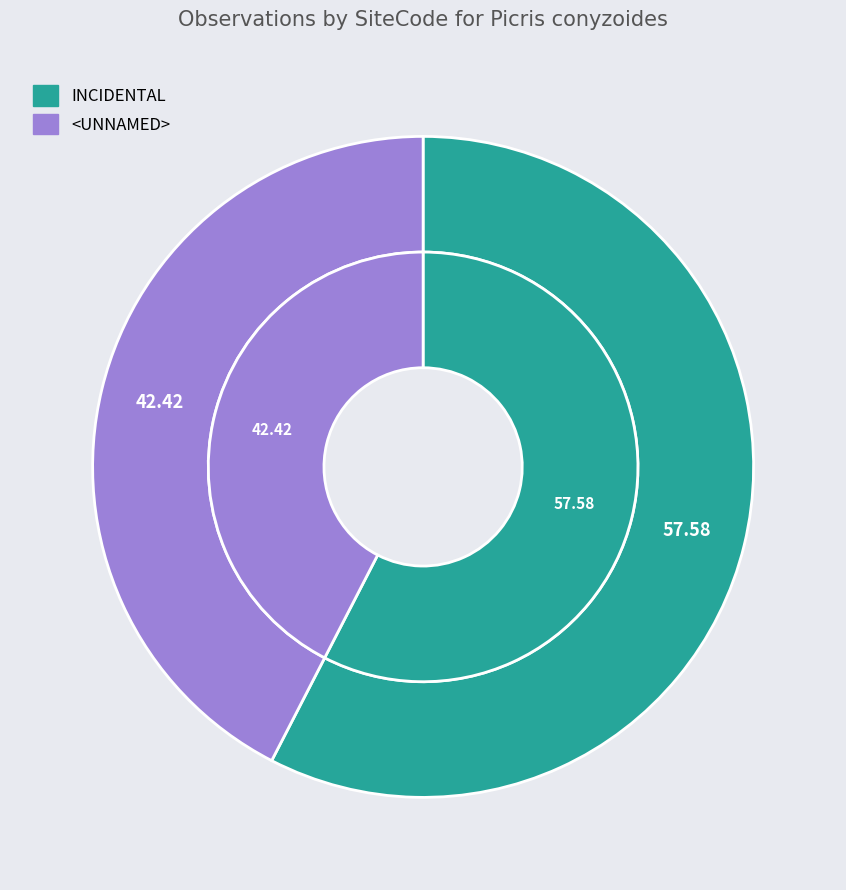

Does INCIDENTAL represent more than half of the total?

Yes